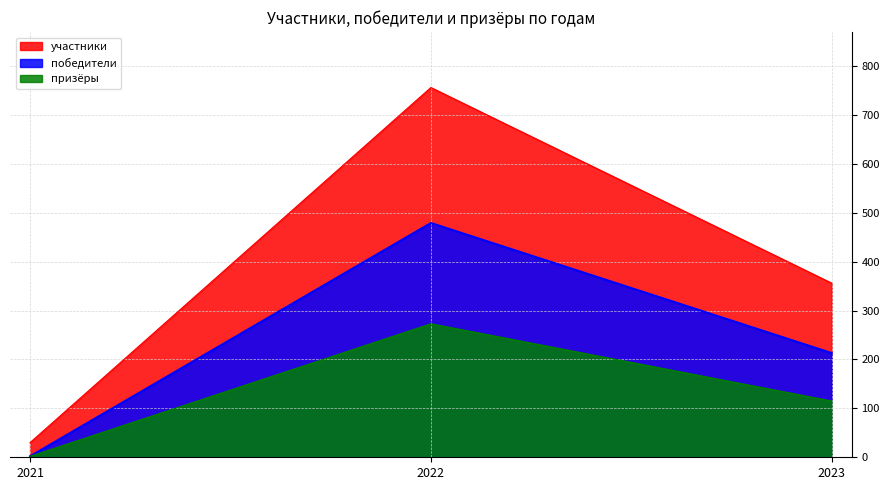

Reading right to left, extract all data points from this chart.

участники: 2023=356	2022=756	2021=30
победители: 2023=213	2022=479	2021=2
призёры: 2023=115	2022=273	2021=2